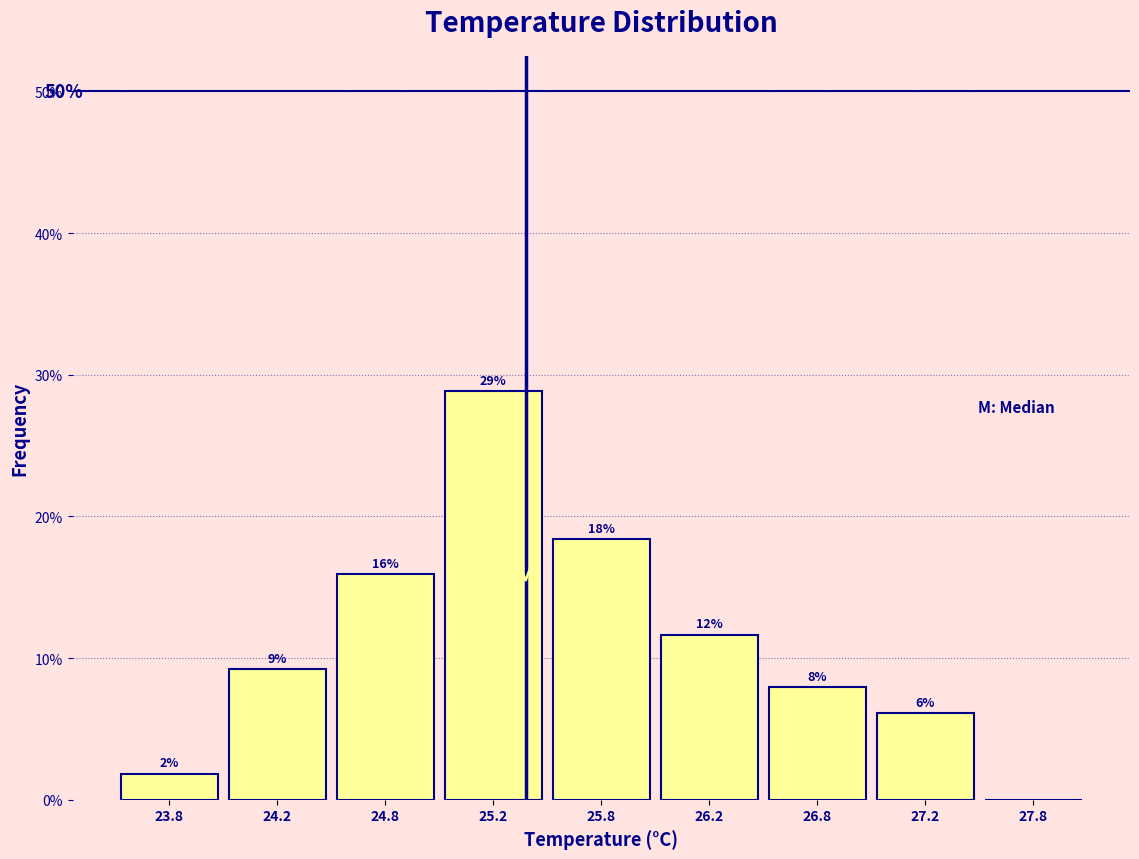

Are the bars horizontal?

No